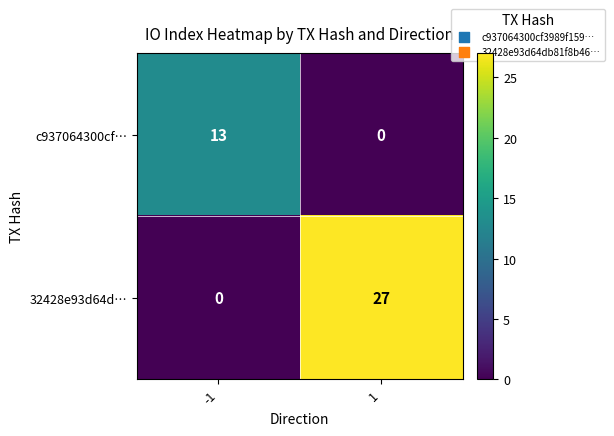

Which series changed the most between -1 and 1?

32428e93d64d…